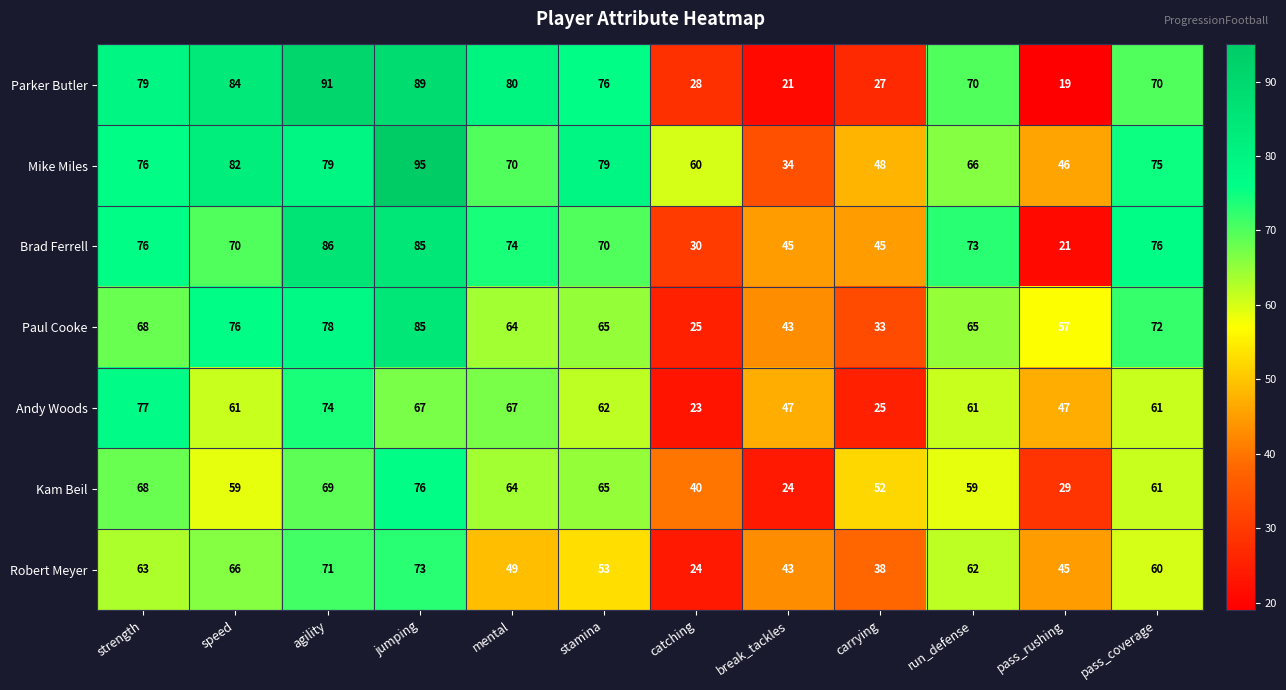

The value of Andy Woods at jumping is 101. True or false?

False